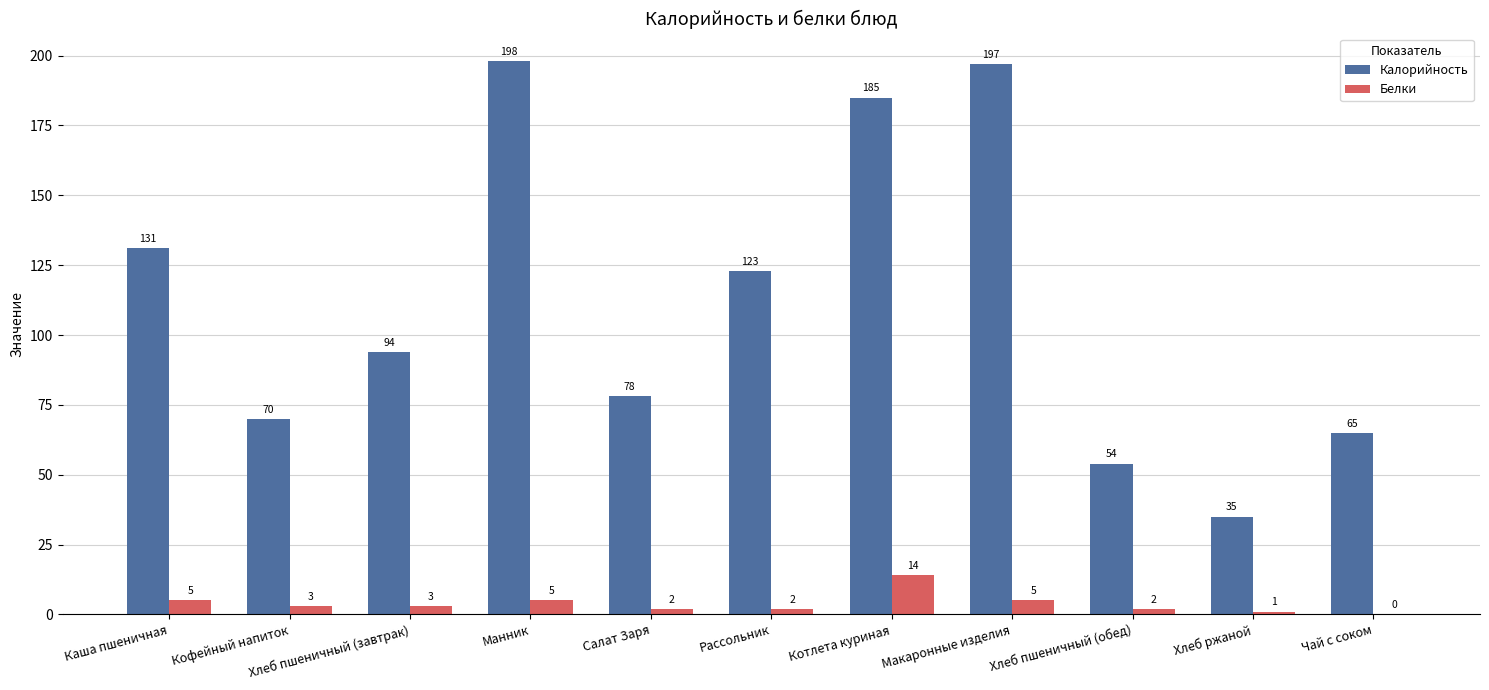

True or false: Белки has a value of 3 at Кофейный напиток.

True